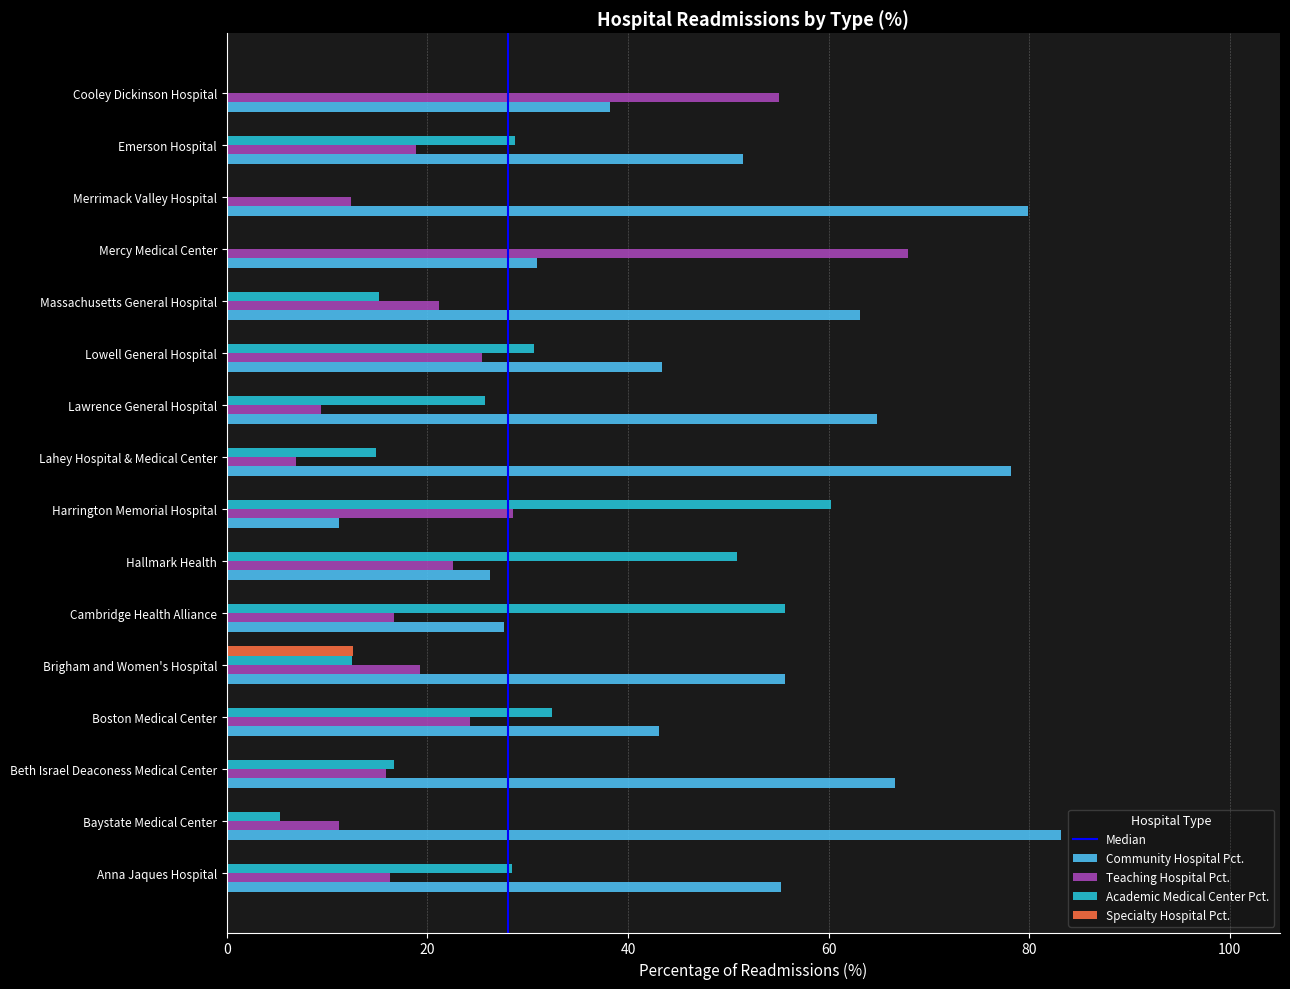

Which series has the largest range (max minus min)?

Community Hospital Pct.